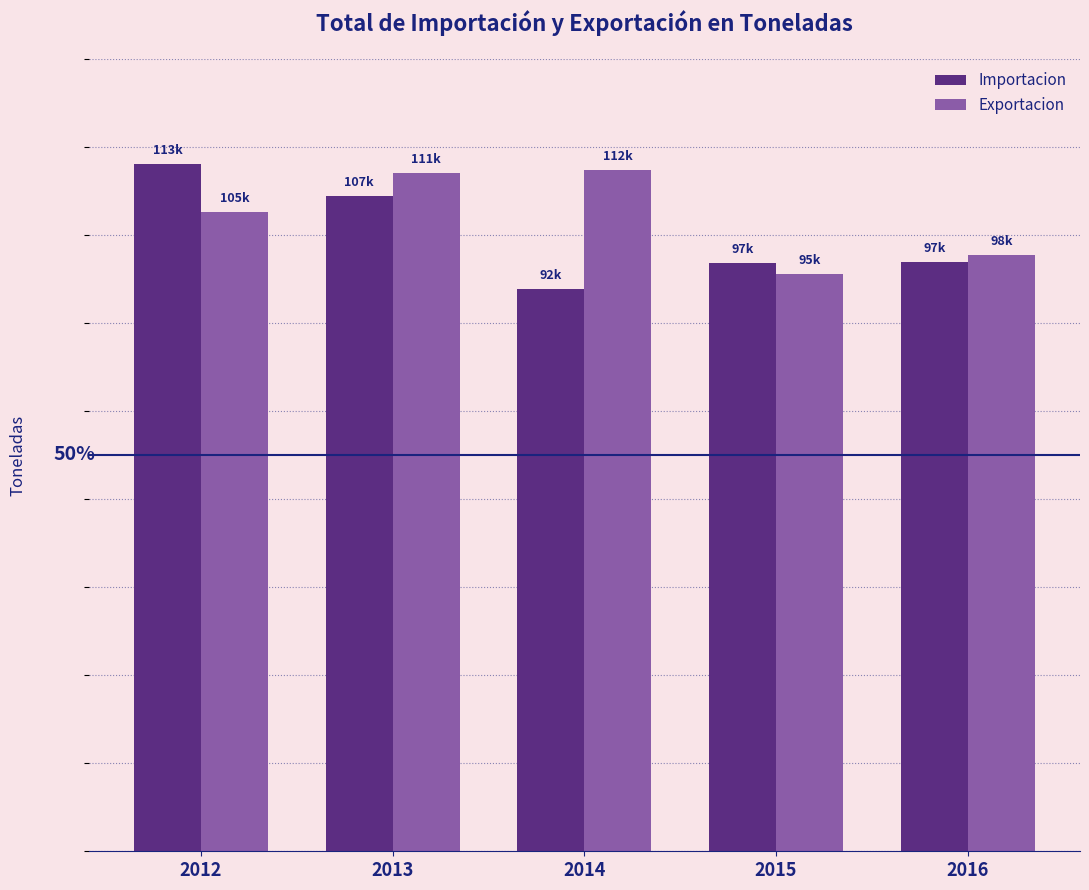

What is the difference between the maximum and minimum values in the Exportacion series?

17001.2